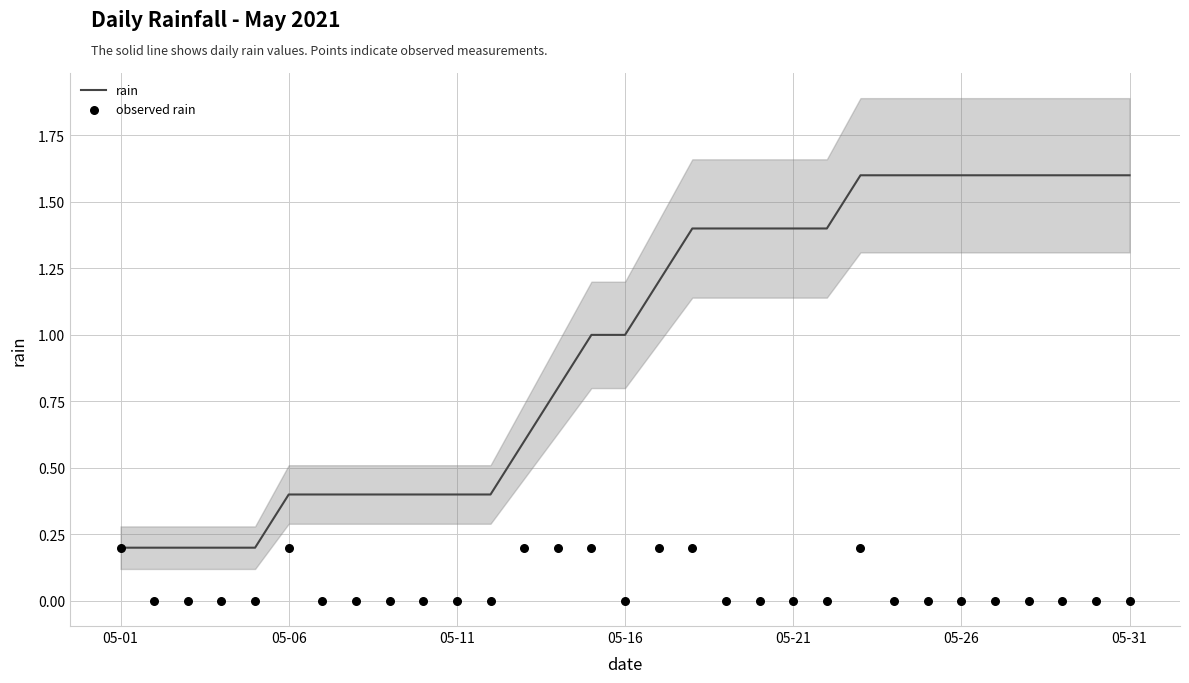

Which series contains the lowest Y value?

observed rain